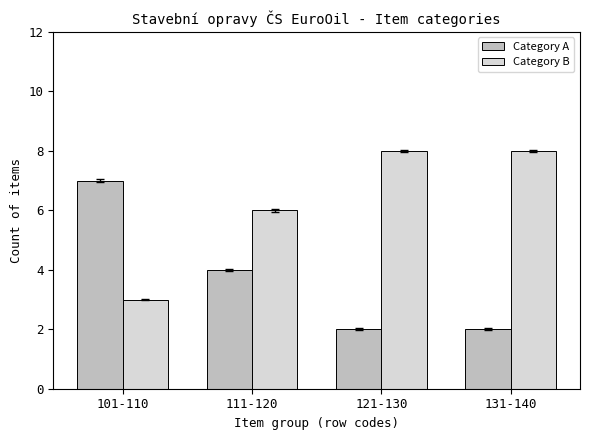

What is the approximate value of Category A at 111-120?

4